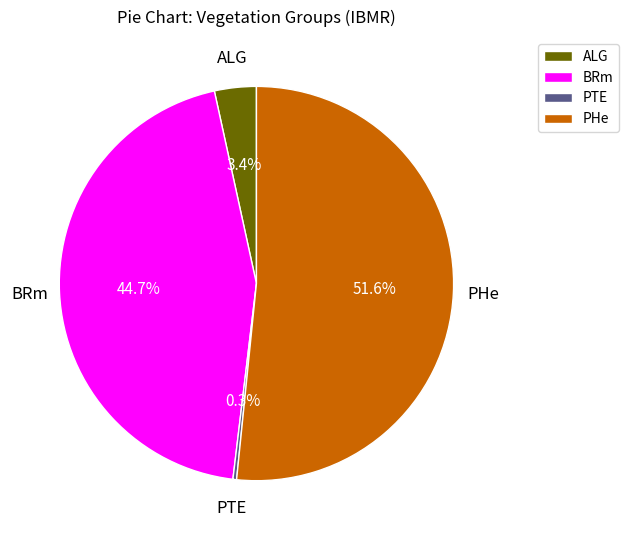

What portion of the pie excludes PHe?

48.4%